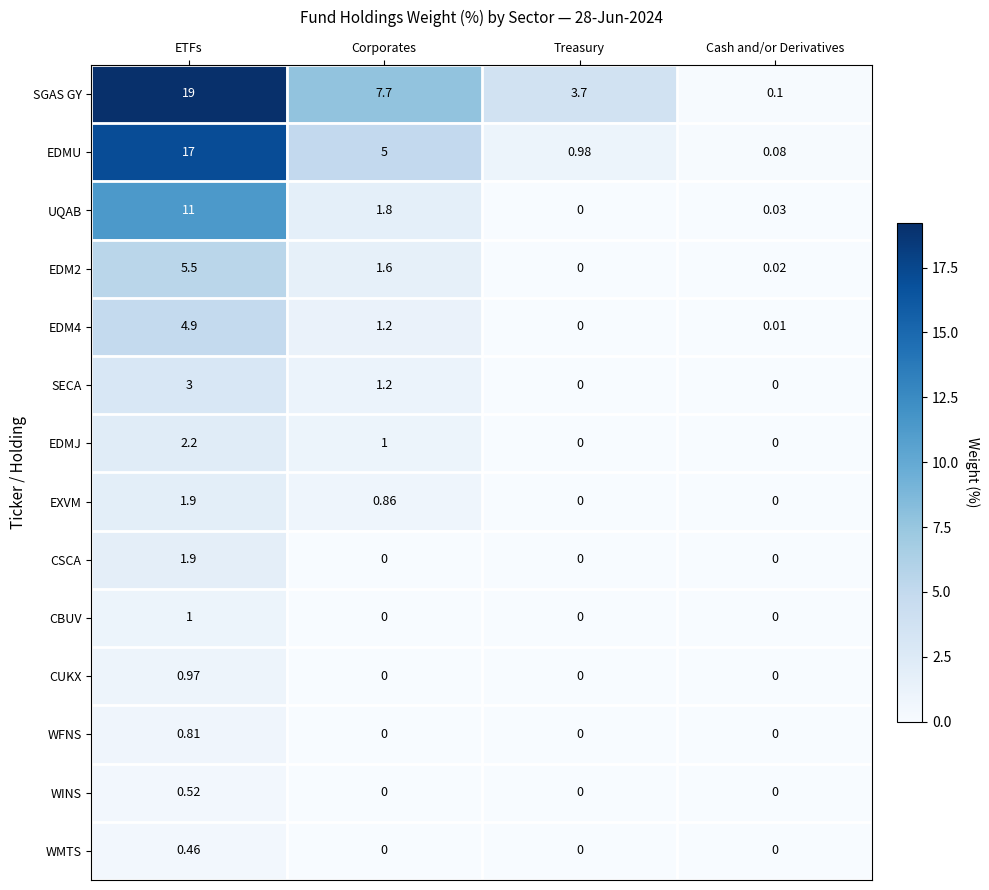

Which category has the highest value in the WFNS series?

ETFs